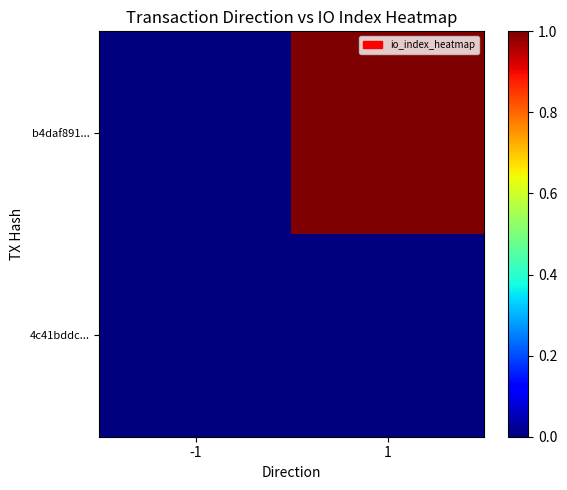

Count the number of data series in this chart.

2